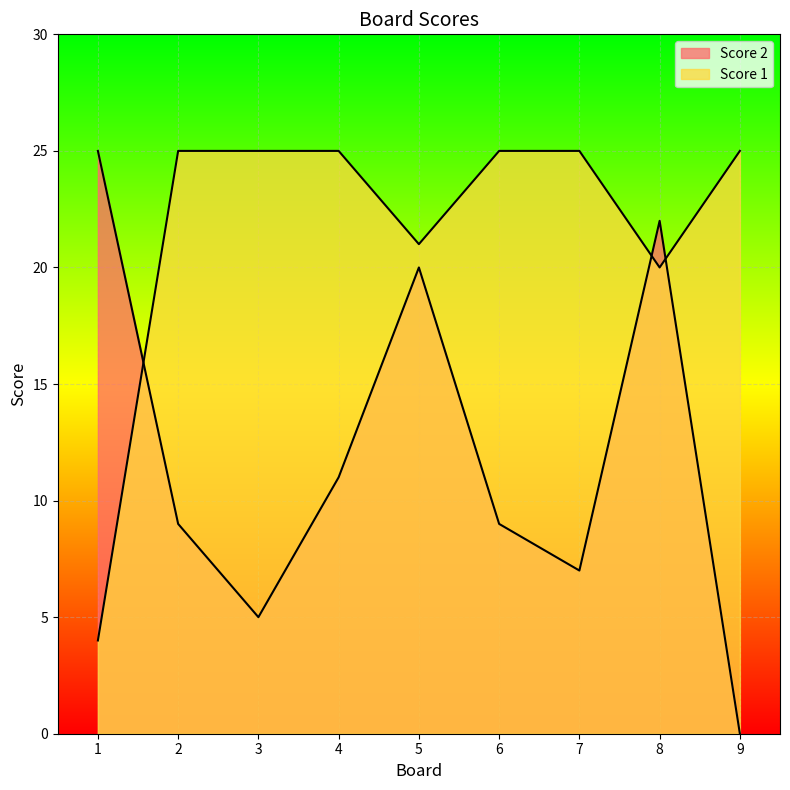

What is the value of the Score 1 point at the 7th from the left?

25